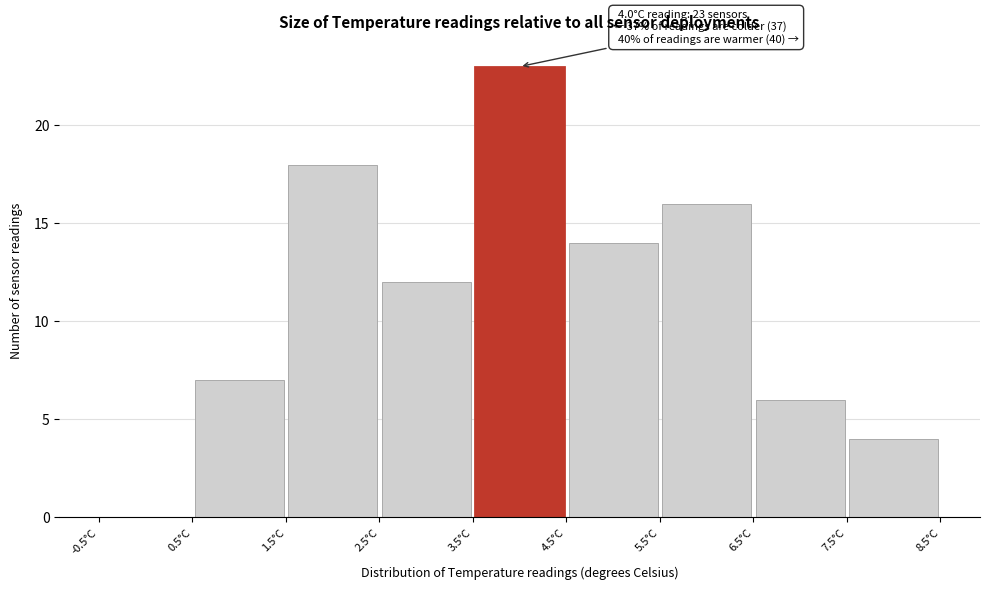

Over which range of the x-axis is the bar tallest?

3.5 to 4.5